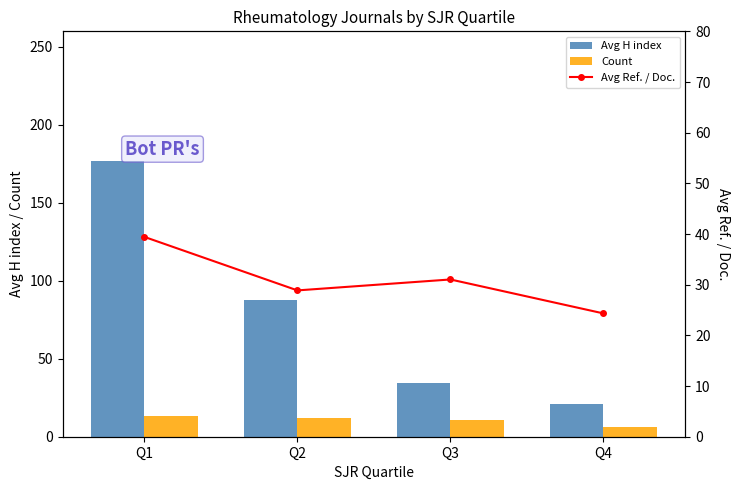

The Count series shows 6.0 at Q4. True or false?

True